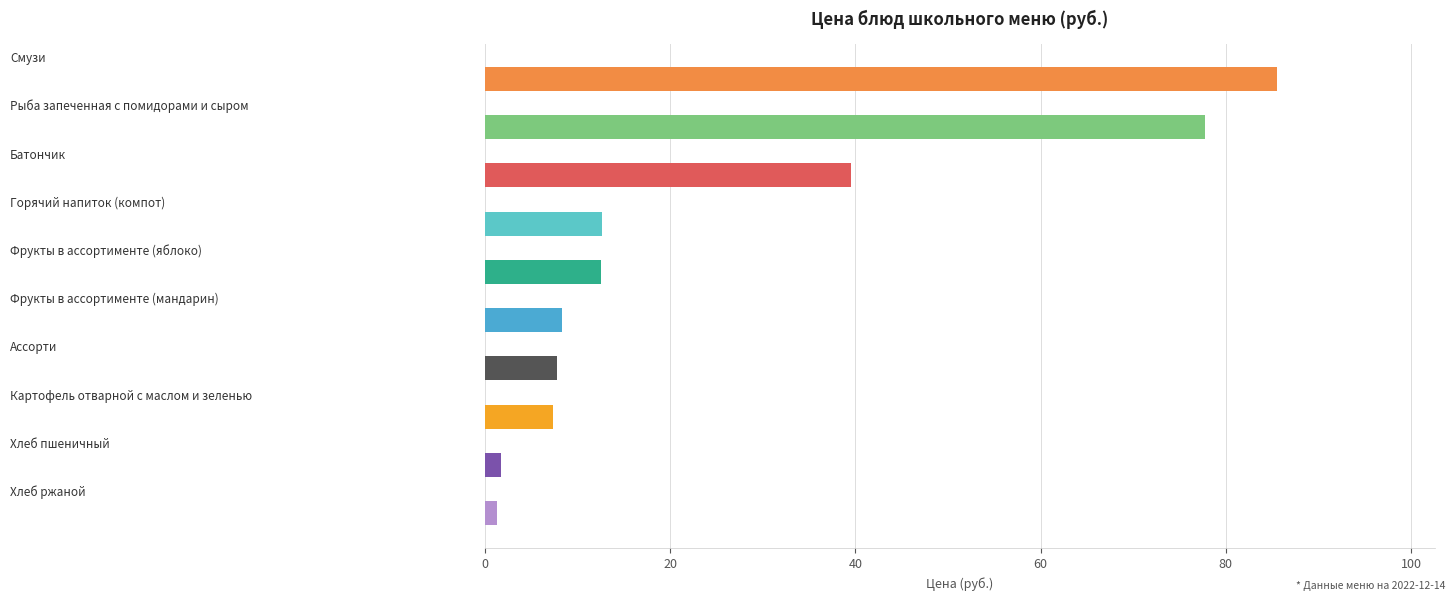

What is the change in value from Горячий напиток (компот) to Картофель отварной с маслом и зеленью?

-5.2